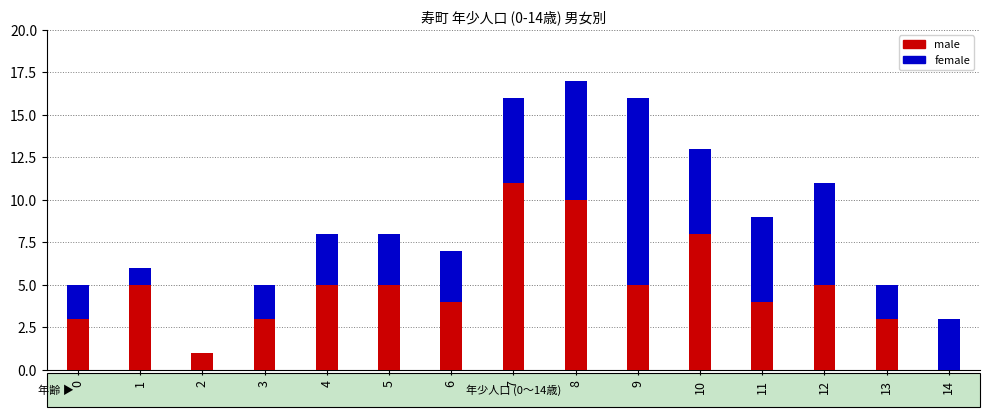

Are the bars horizontal?

No